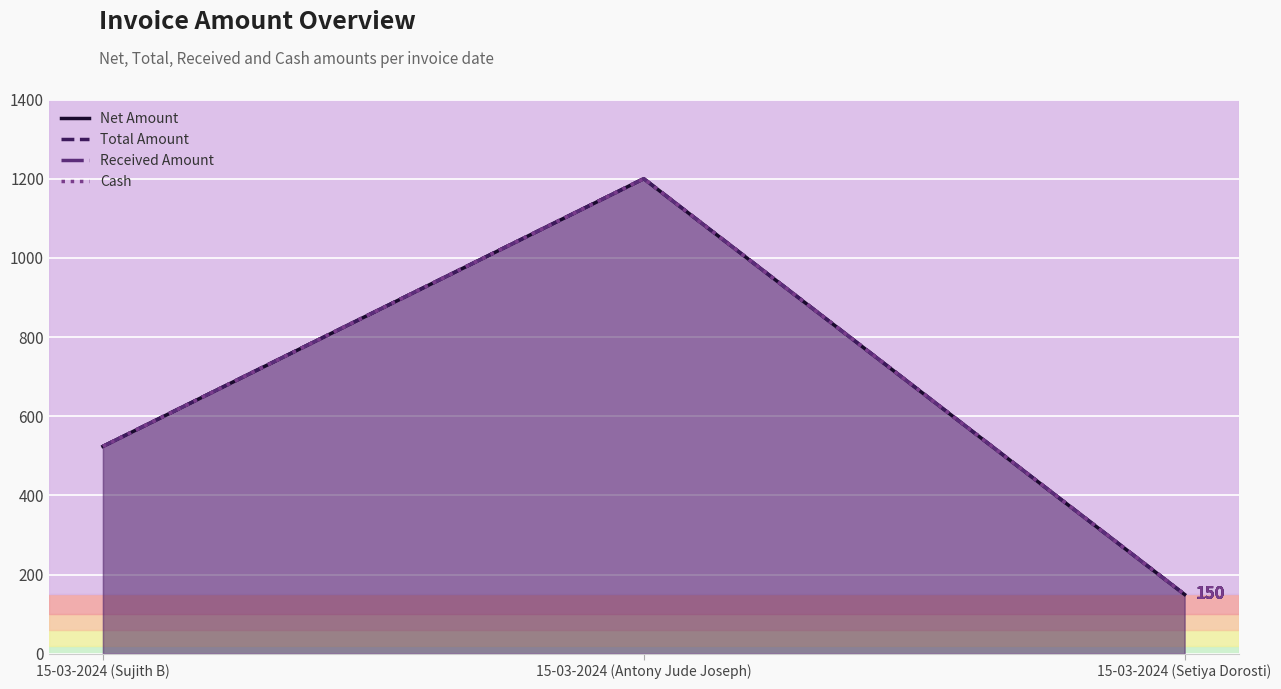

True or false: Total Amount has a value of 524 at 15-03-2024 (Sujith B).

True